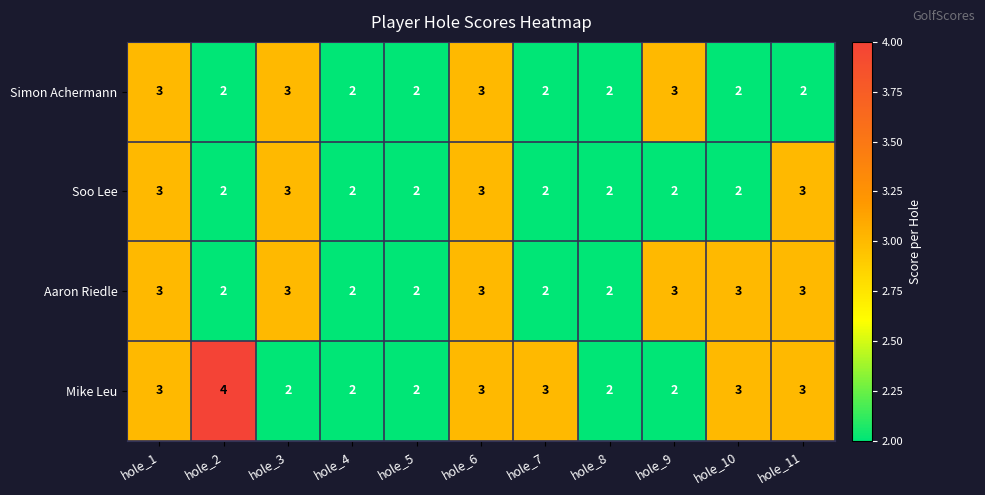

At which category does the chart reach its peak across all series?

hole_2